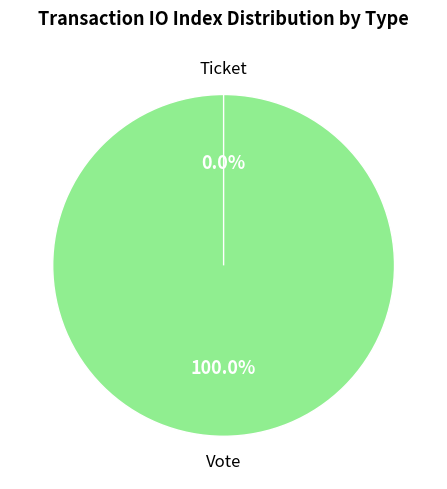

What is the smallest slice in the pie chart?

Ticket